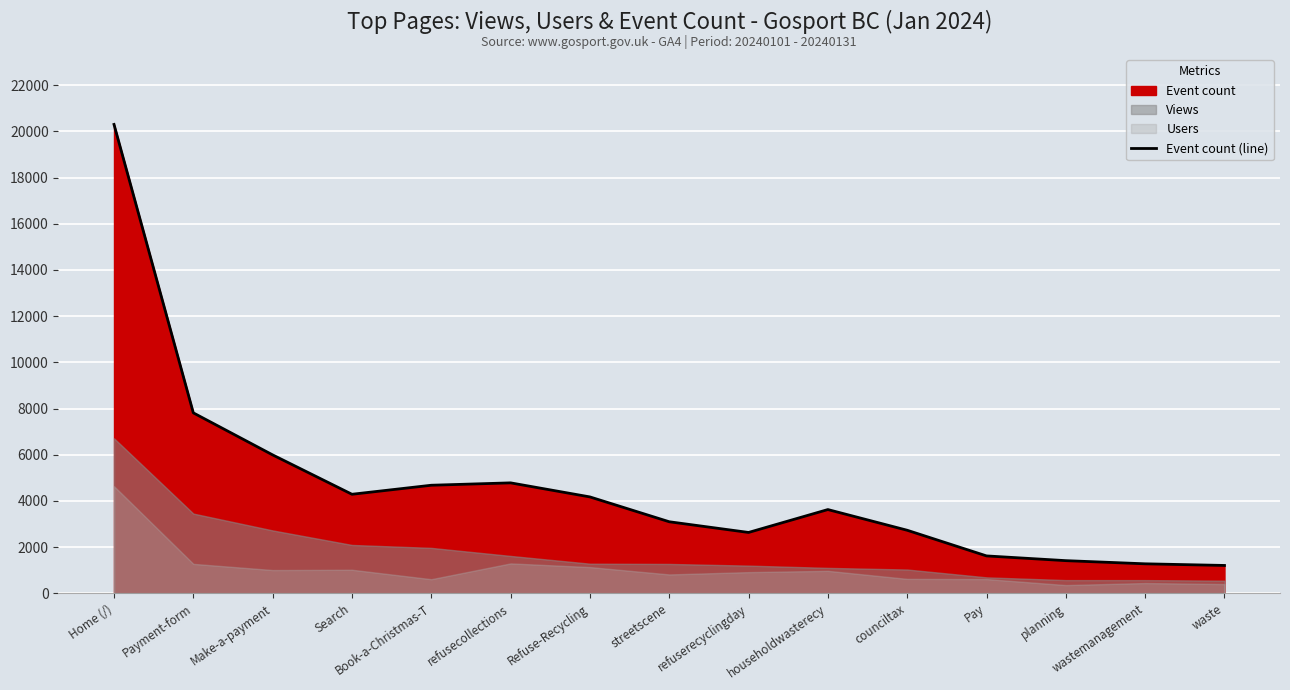

What is the maximum value shown in the chart?

20301